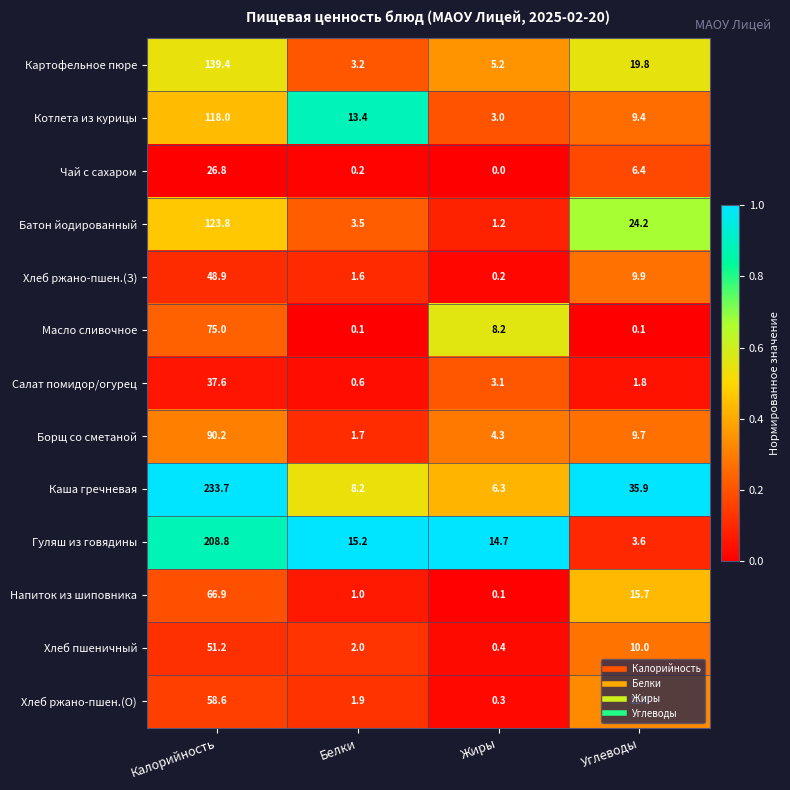

What is the sum of the Борщ со сметаной values at Жиры and Калорийность?

94.5